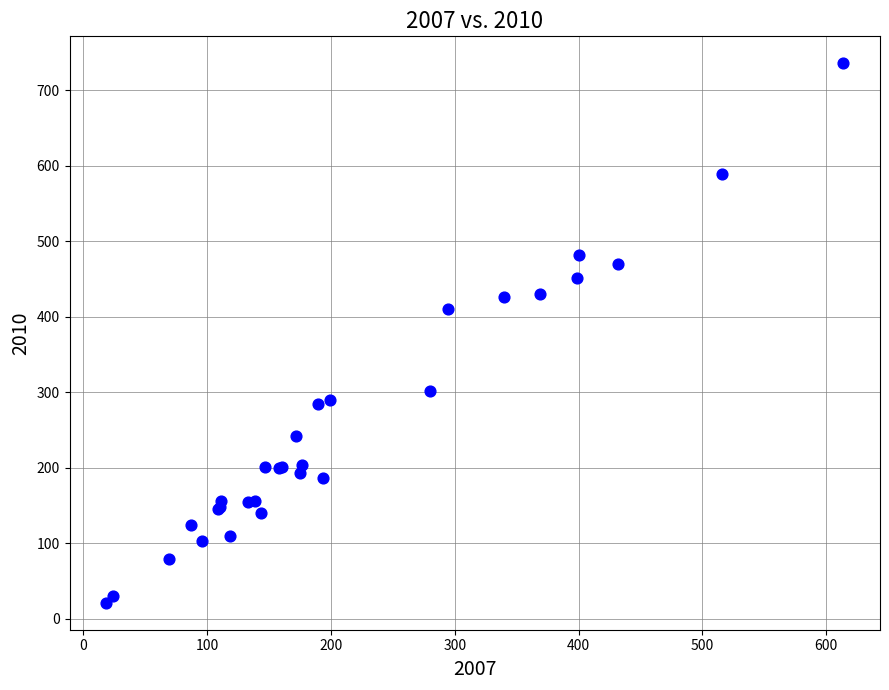

What Y value in the scatter plot is closest to 378?

410.4